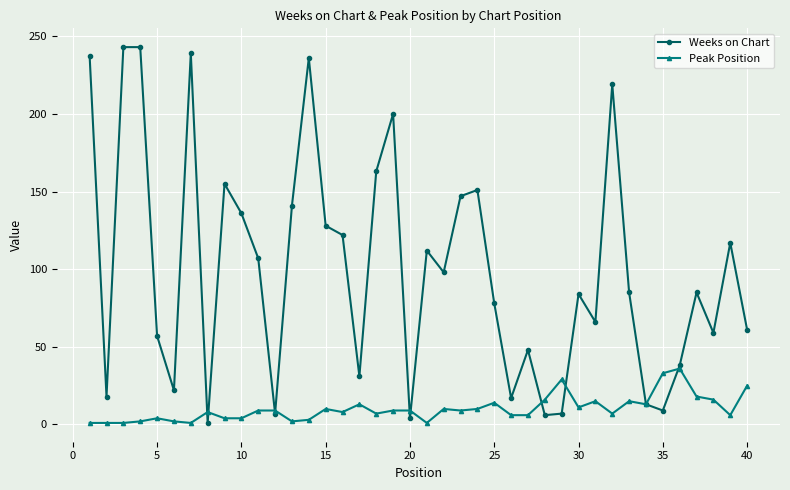

Does the chart have visible grid lines?

Yes